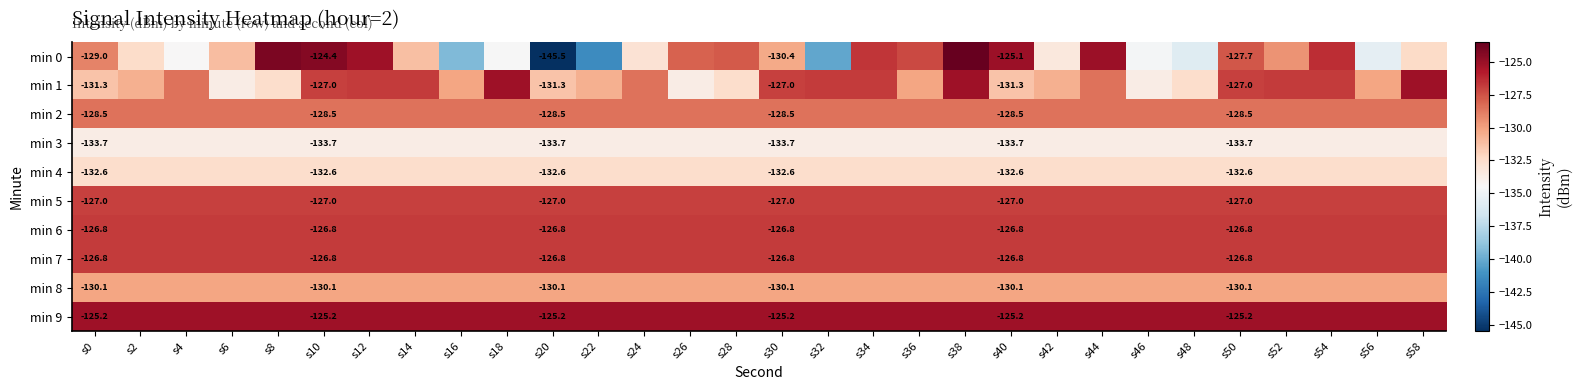

Is the value of min 5 at s10 greater than the value of min 8 at s40?

Yes